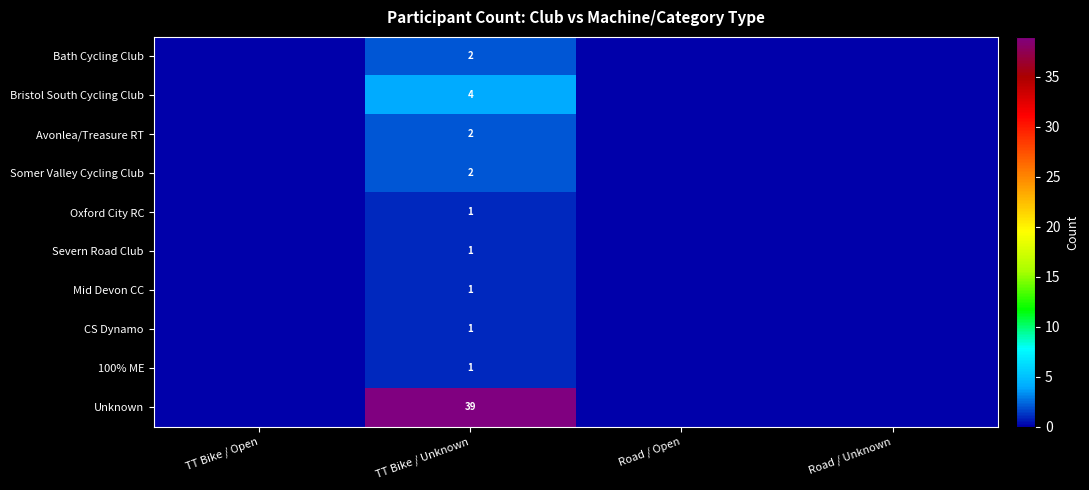

At which category does the chart reach its minimum across all series?

TT Bike / Open